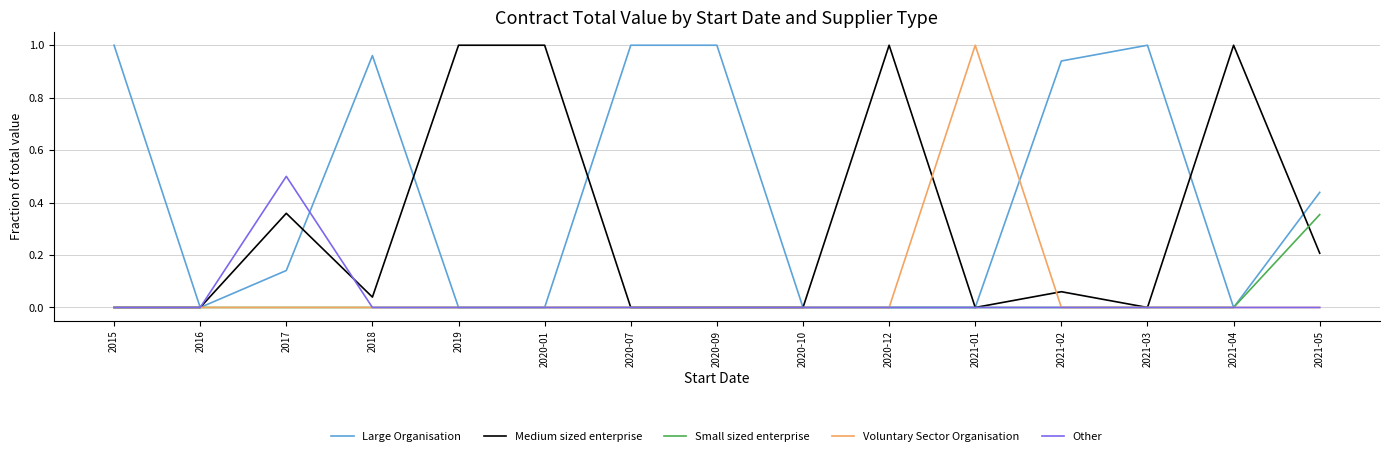

Which series has the largest total across all categories?

Large Organisation